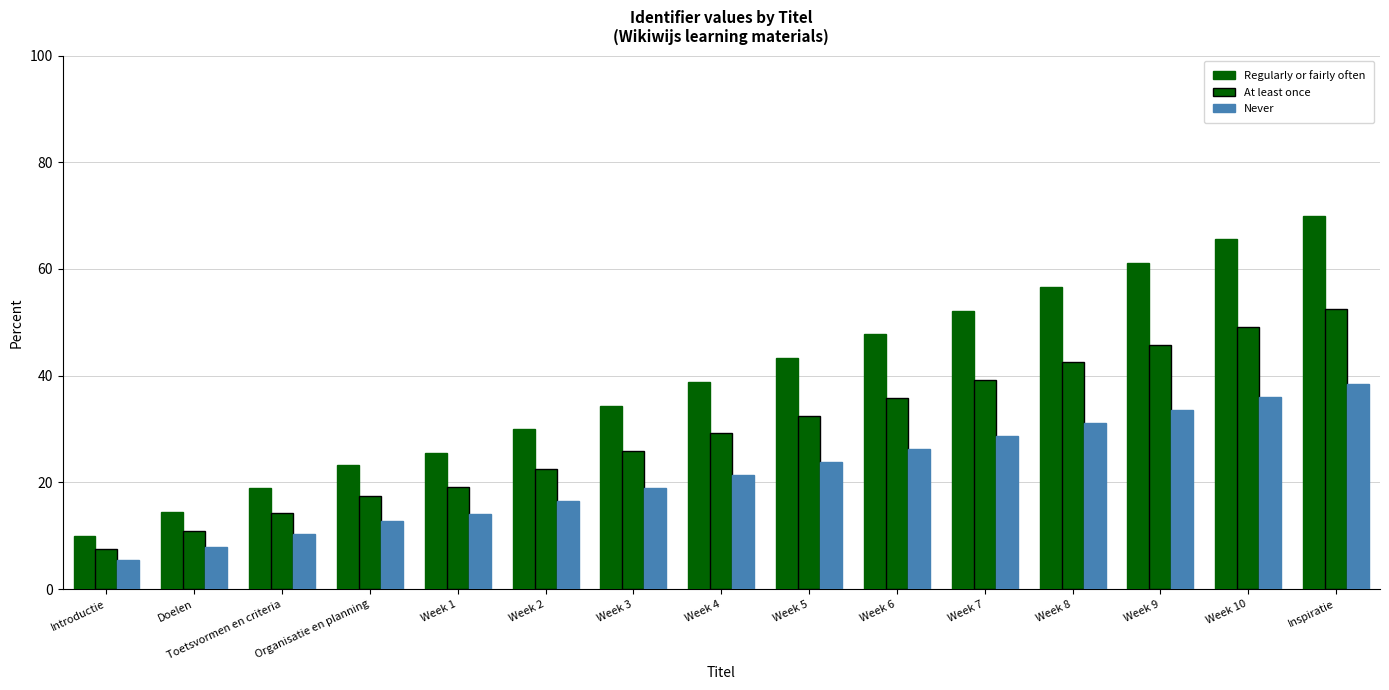

How many data points in At least once are above 29?

8